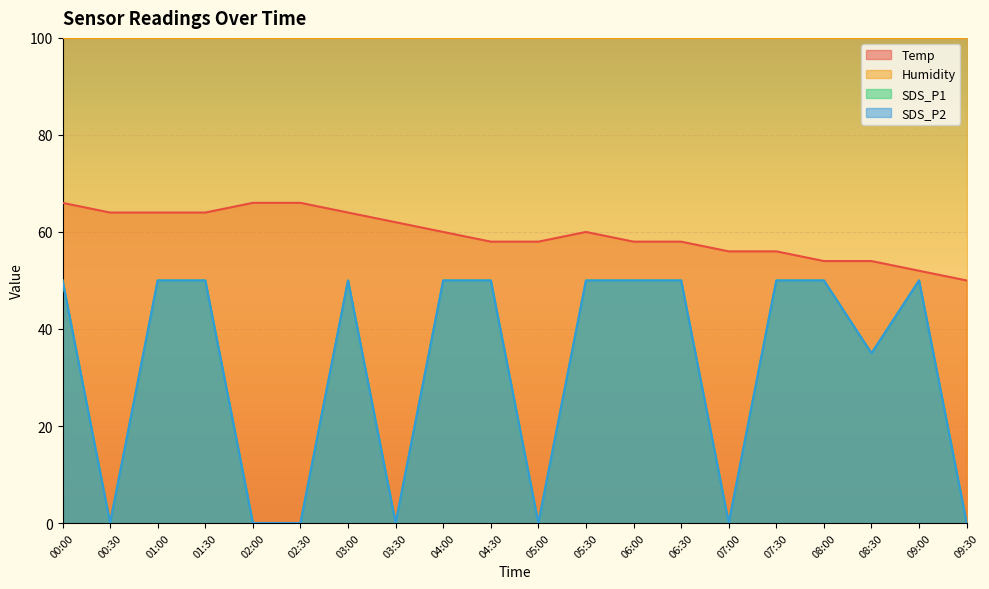

Which label corresponds to the largest value in the chart?

00:00